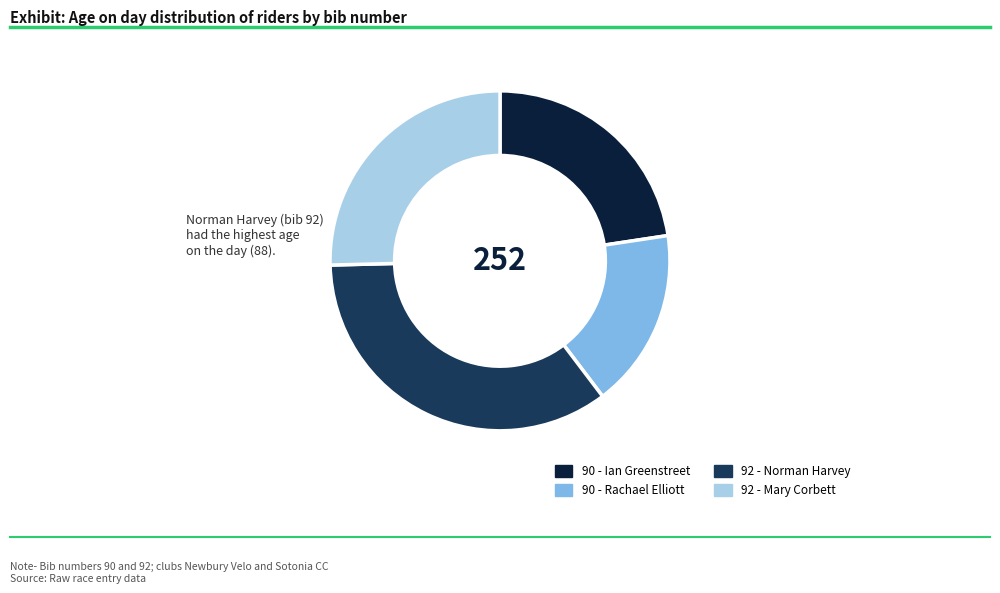

Does 92 - Norman Harvey account for over 50% of the chart?

No